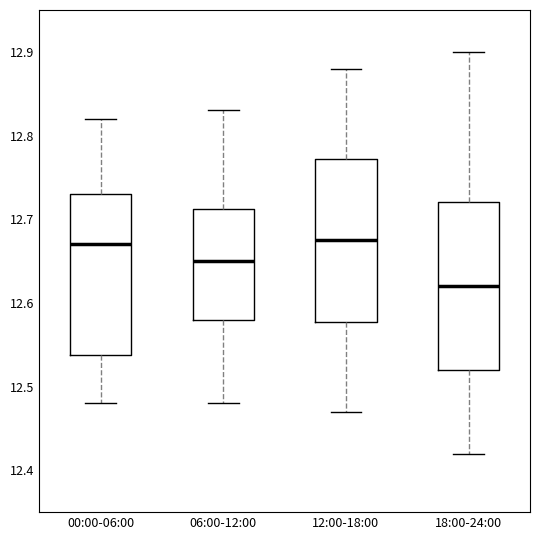

Where does the upper whisker of the box for 12:00-18:00 end on the y-axis? The values are not printed on the chart, so give them approximately, as read against the axis.

12.88